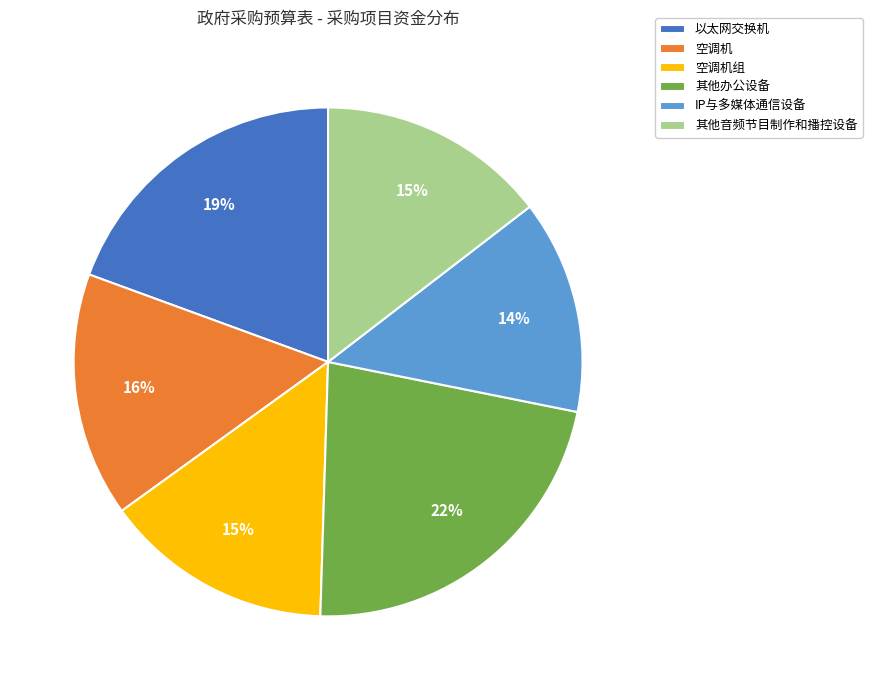

Which category has the smallest portion of the pie?

IP与多媒体通信设备